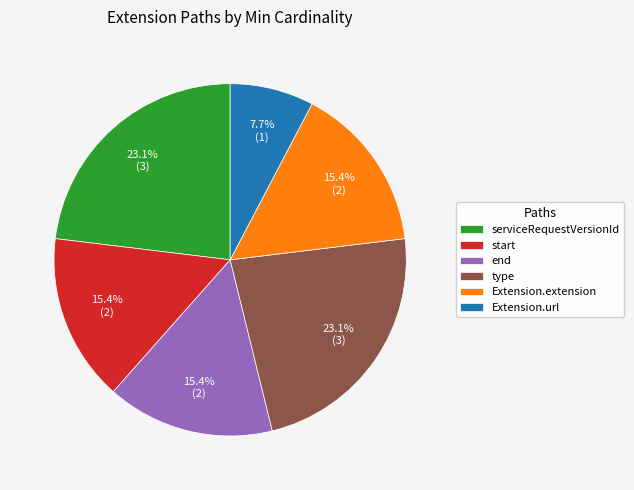

What is the smallest slice in the pie chart?

Extension.url